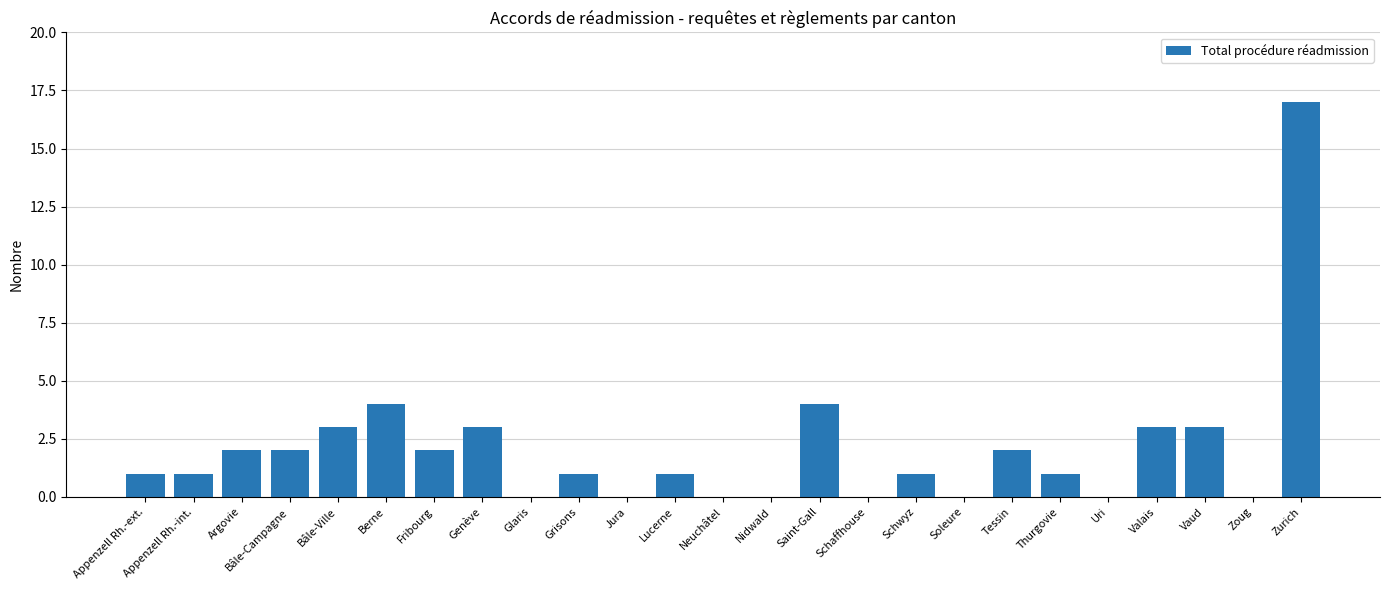

What is the sum of the values at Berne and Nidwald?

4